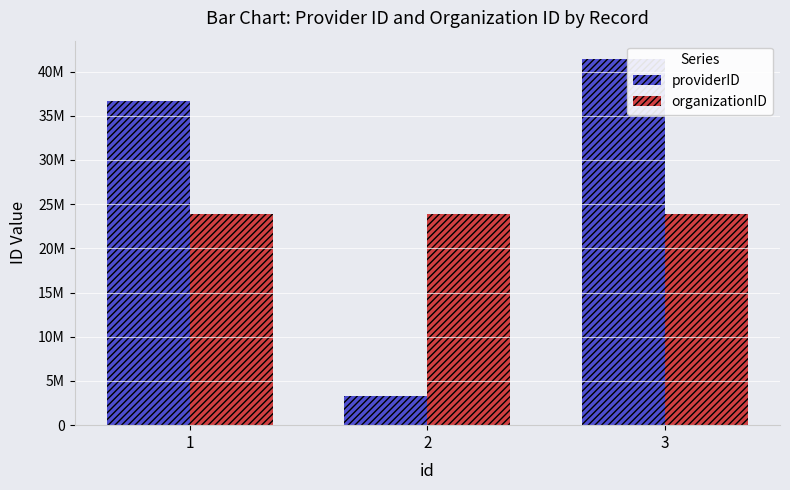

What is the spread (max minus min) of values at 2?

20600003